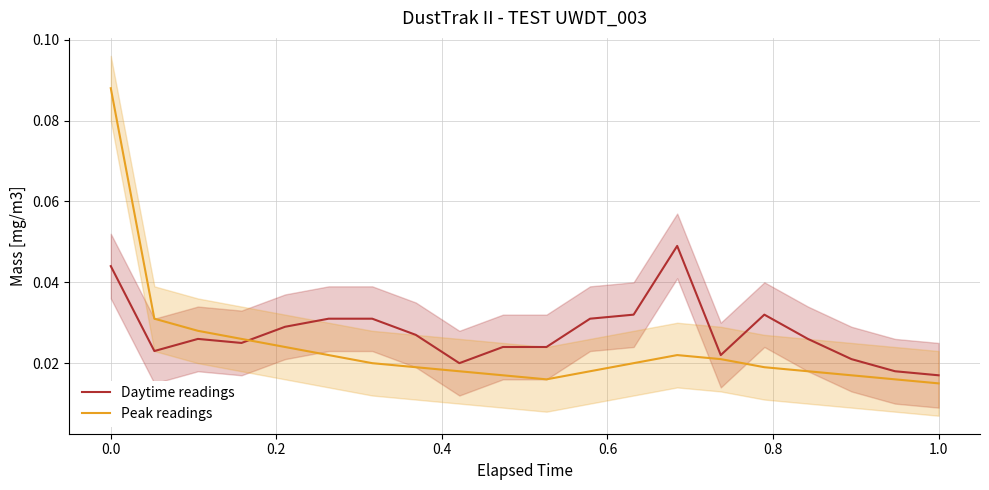

How many categories are shown in the chart?

20